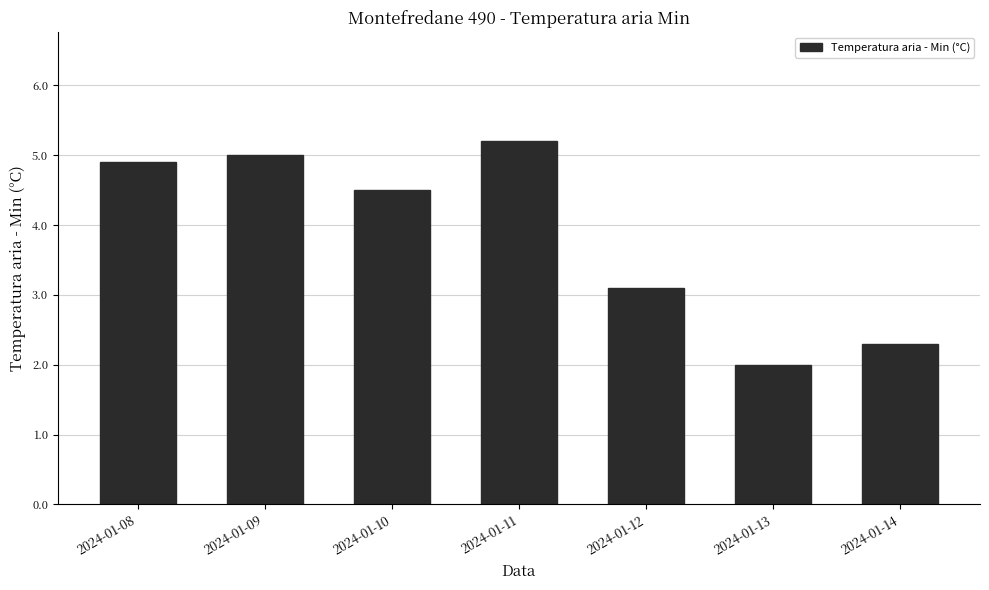

What is the smallest value displayed?

2.0